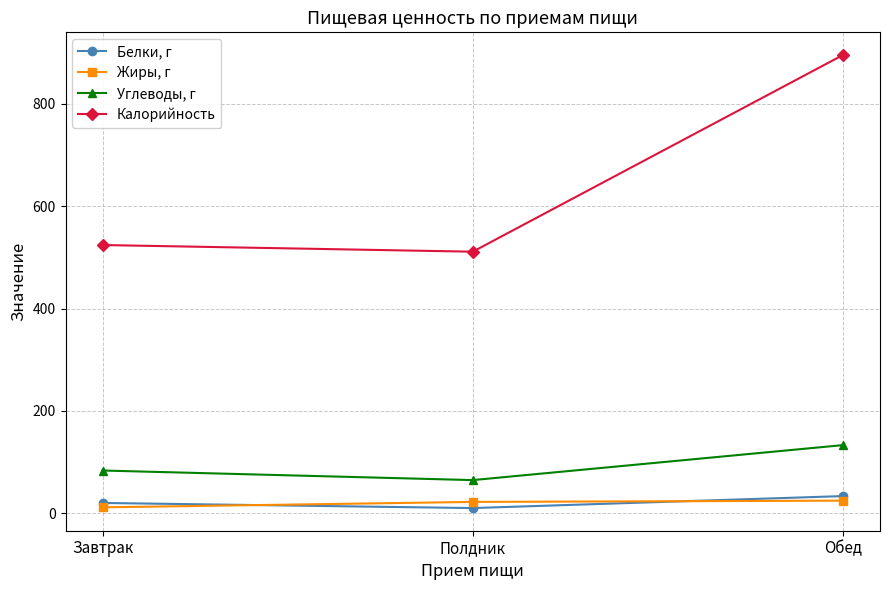

True or false: Углеводы, г has a value of 209.2 at Обед.

False